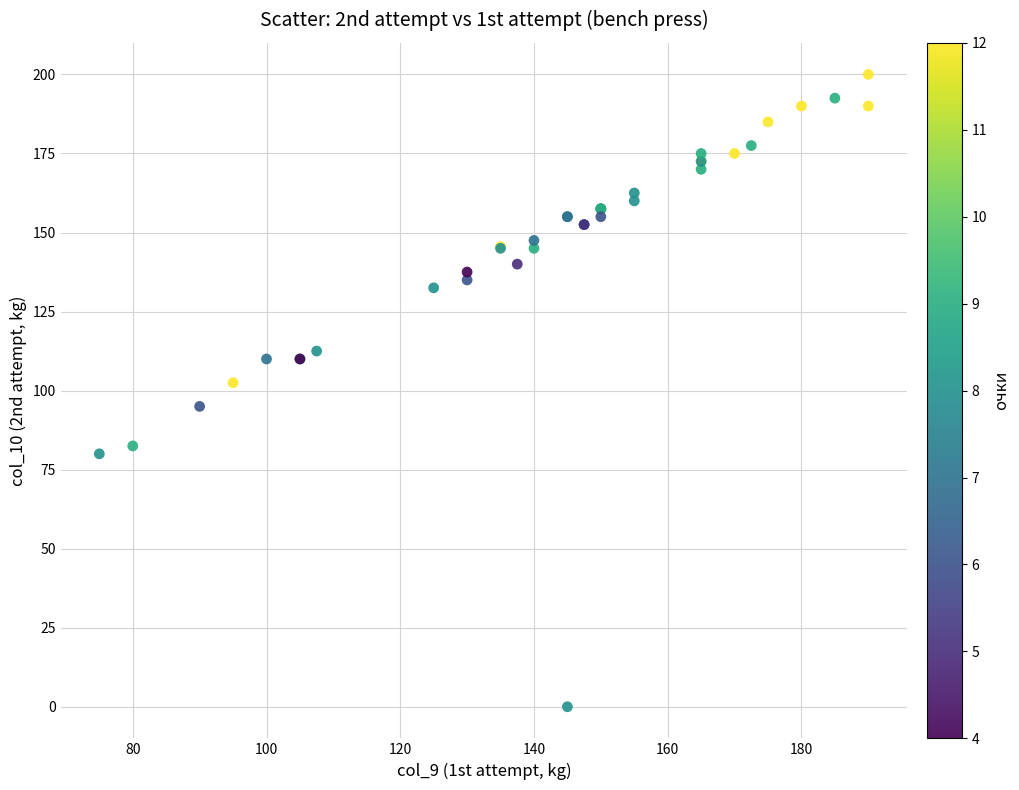

What Y value in the scatter plot is closest to 100?

102.5